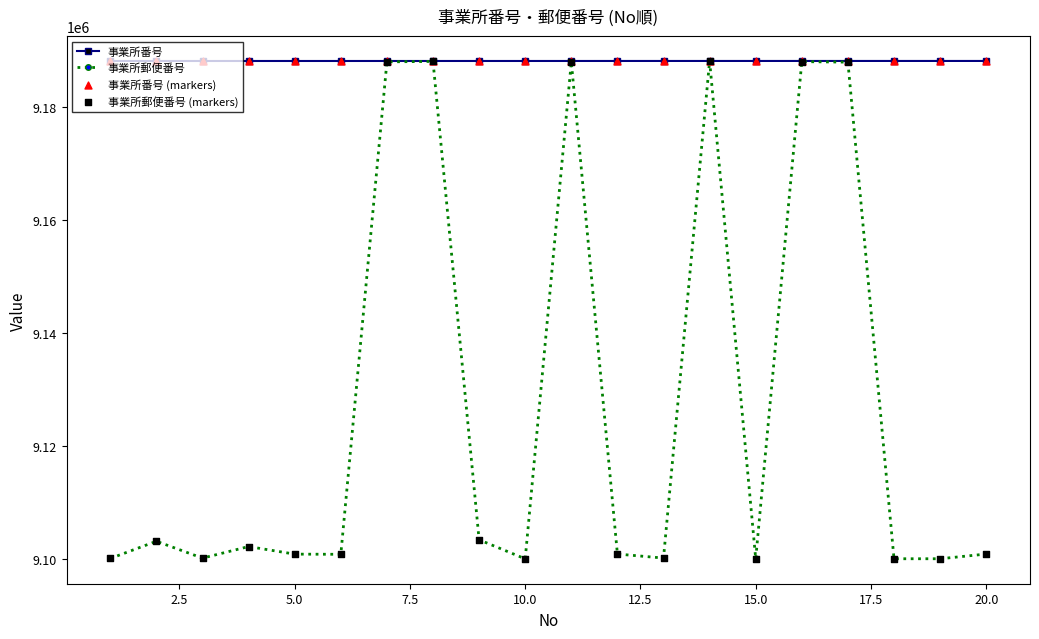

Which series has the largest total across all categories?

事業所番号